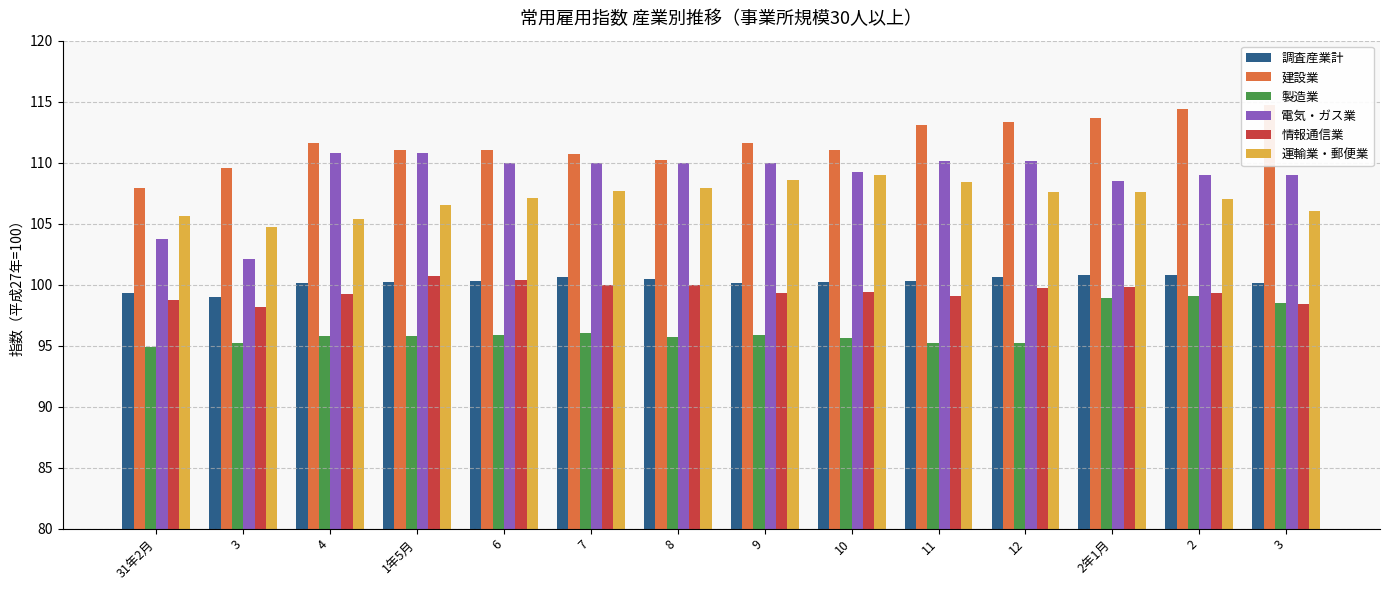

True or false: 電気・ガス業 has a value of 102.1 at 3.

True